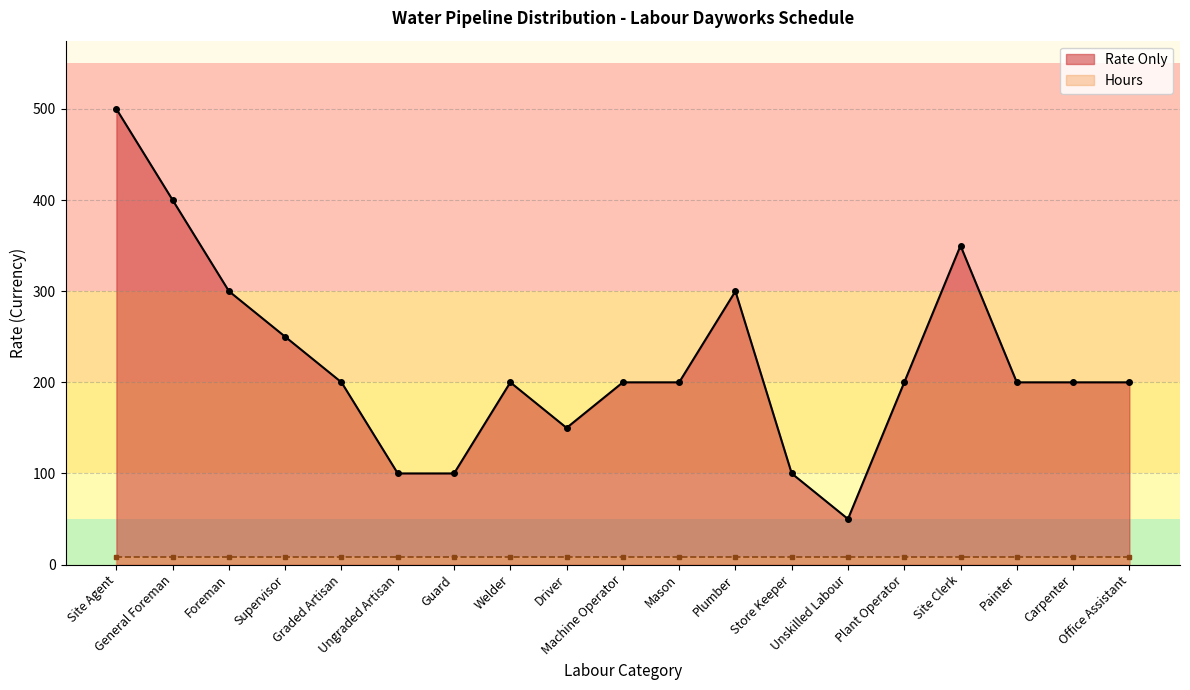

Reading left to right, extract all data points from this chart.

500	400	300	250	200	100	100	200	150	200	200	300	100	50	200	350	200	200	200